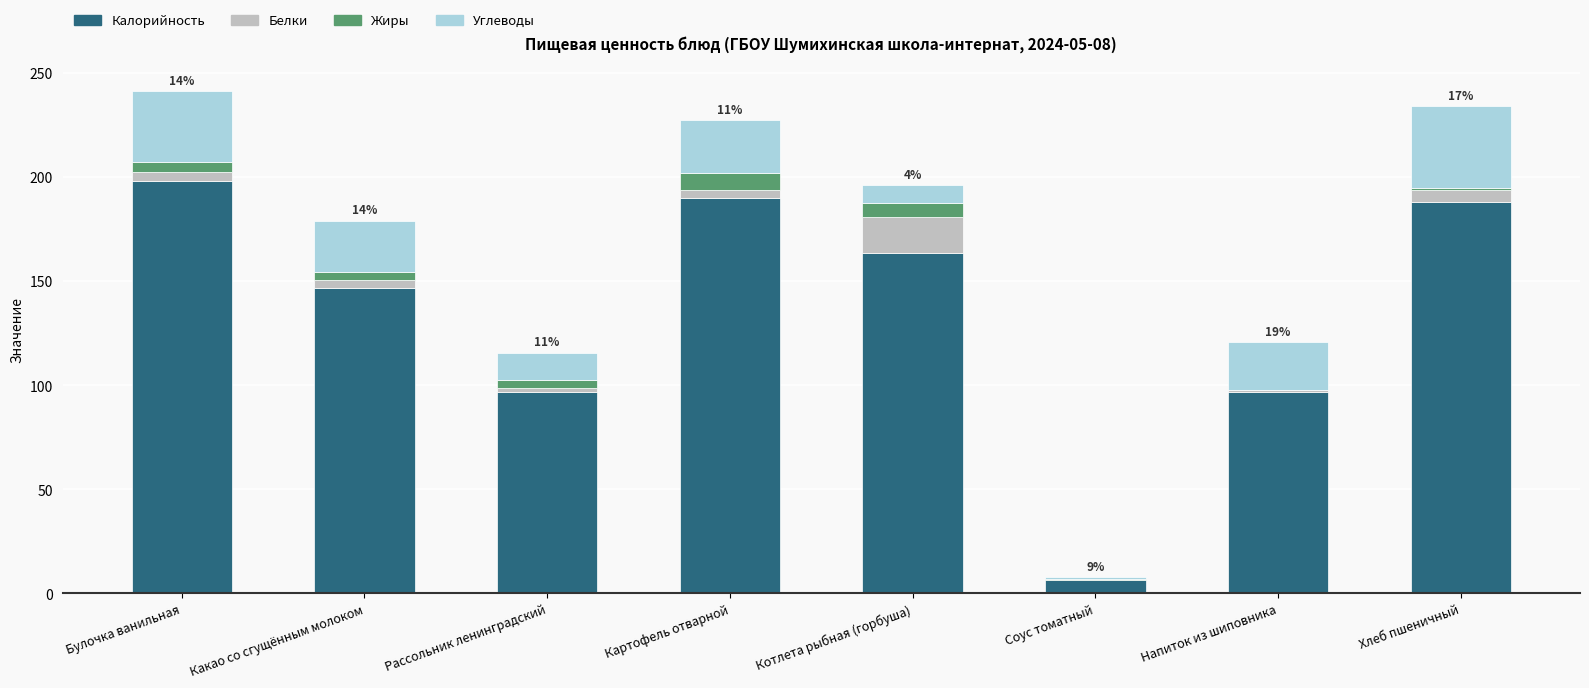

True or false: Калорийность has a value of 34.6 at Напиток из шиповника.

False